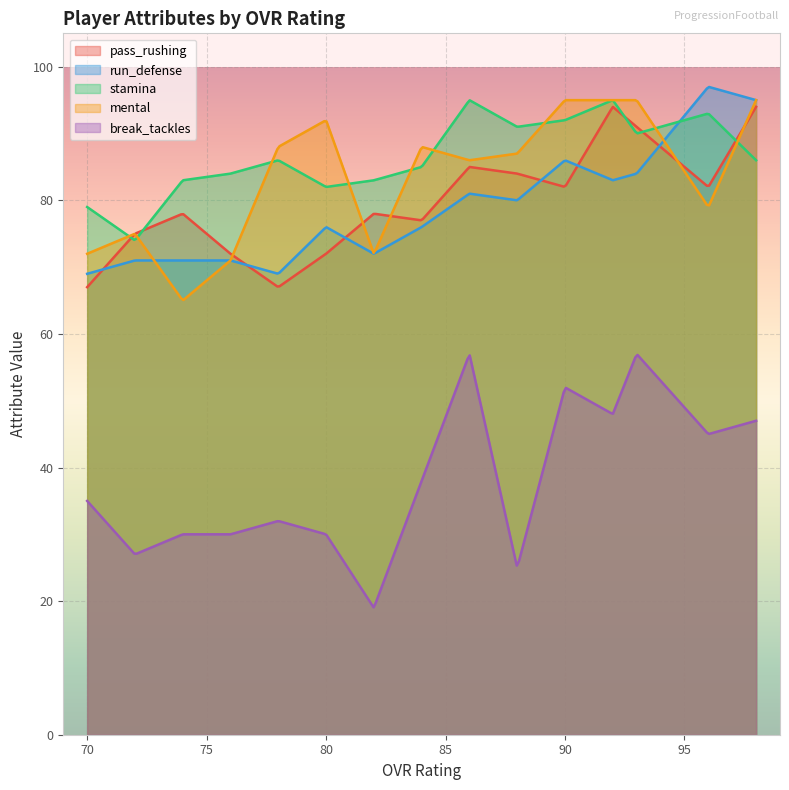

How many values in the mental series exceed 87?

7